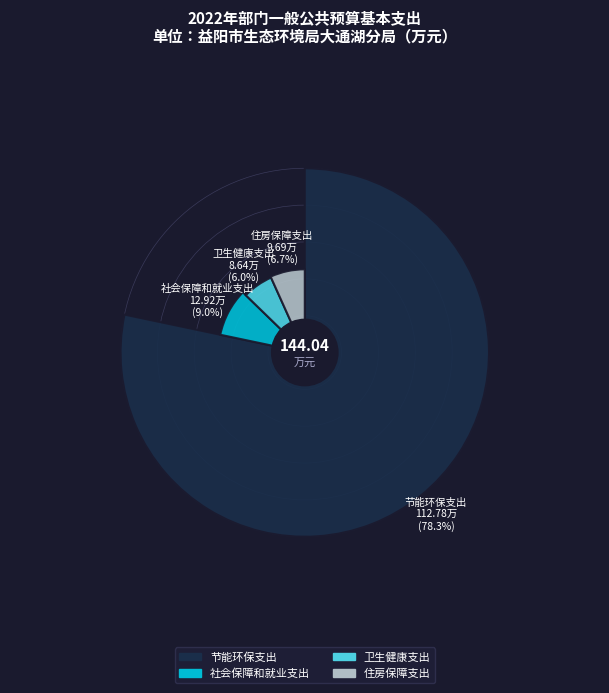

What is the change in value from 社会保障和就业支出 to 卫生健康支出?

-4.3